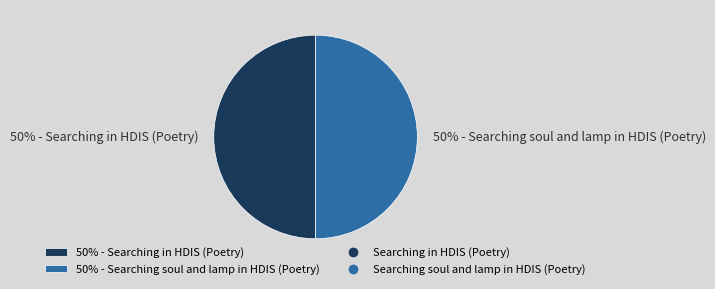

How many slices are in this pie chart?

2